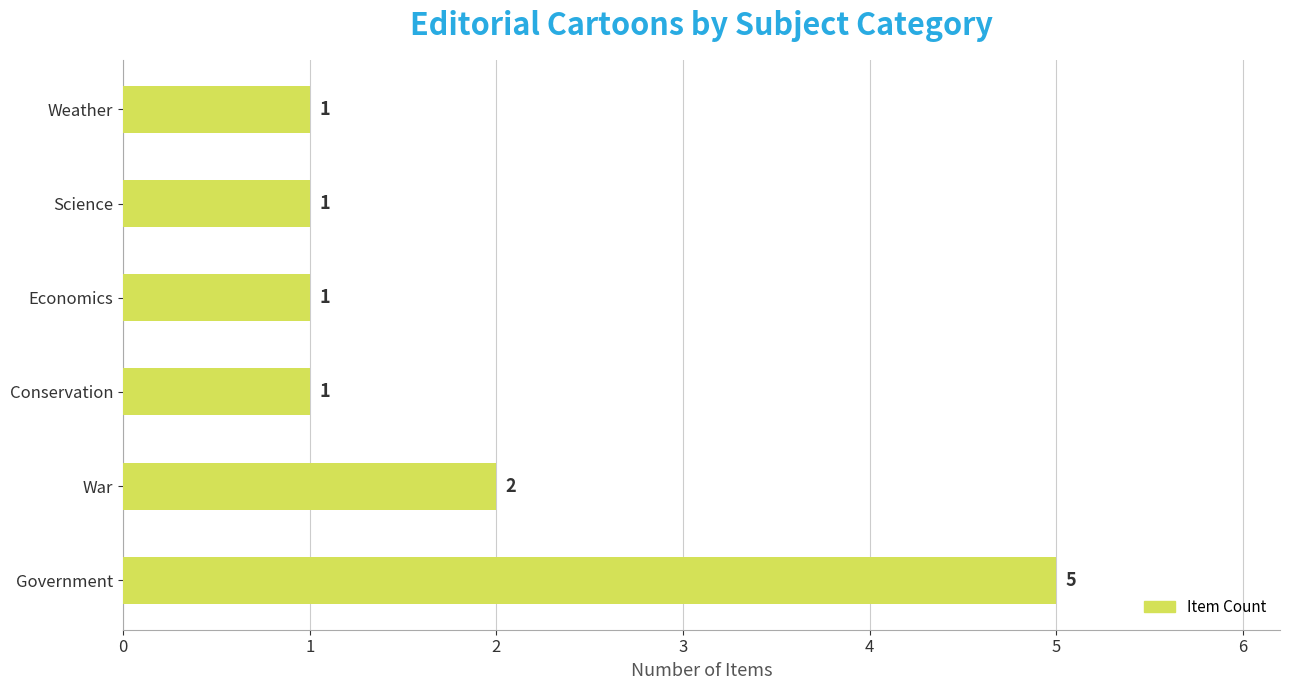

What is the maximum value shown in the chart?

5